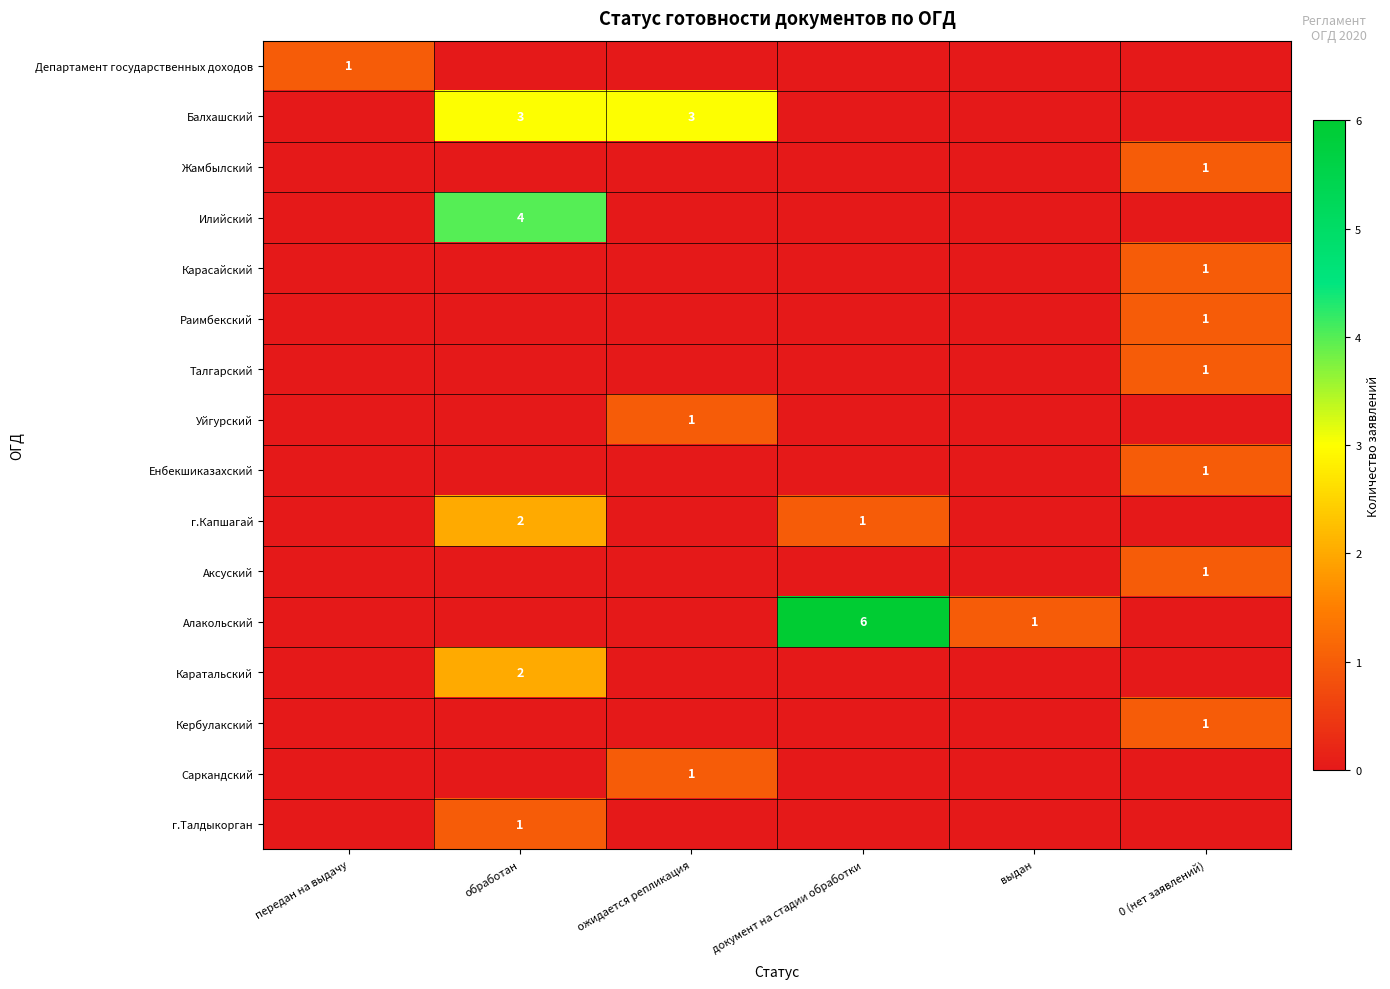

Which has a higher value, ожидается репликация or обработан?

ожидается репликация